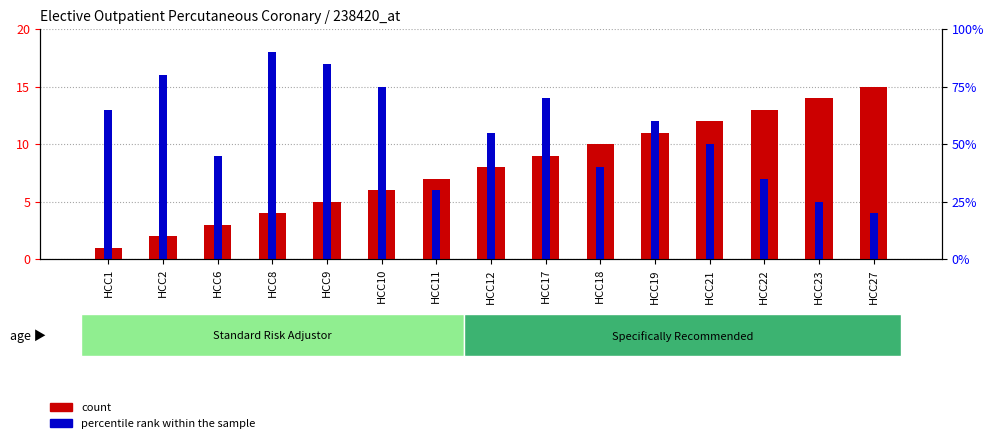

Count the number of categories in the chart.

15